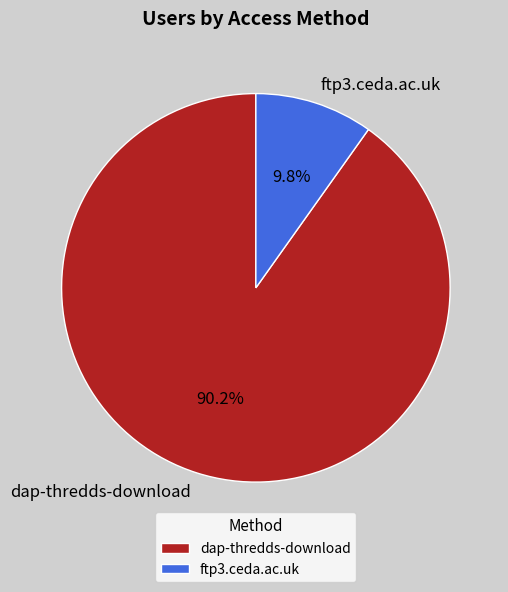

Rank the categories by value from highest to lowest.

dap-thredds-download, ftp3.ceda.ac.uk